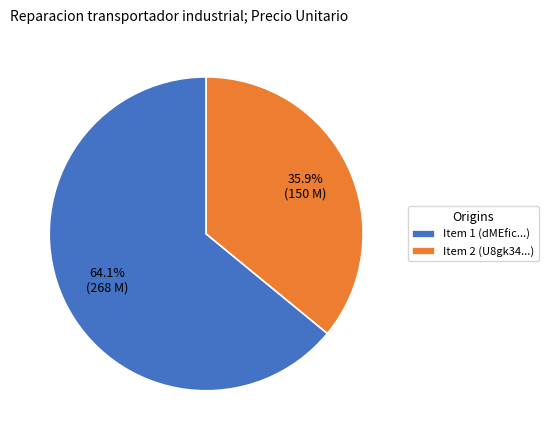

Which has a higher value, Item 1 (dMEfic...) or Item 2 (U8gk34...)?

Item 1 (dMEfic...)